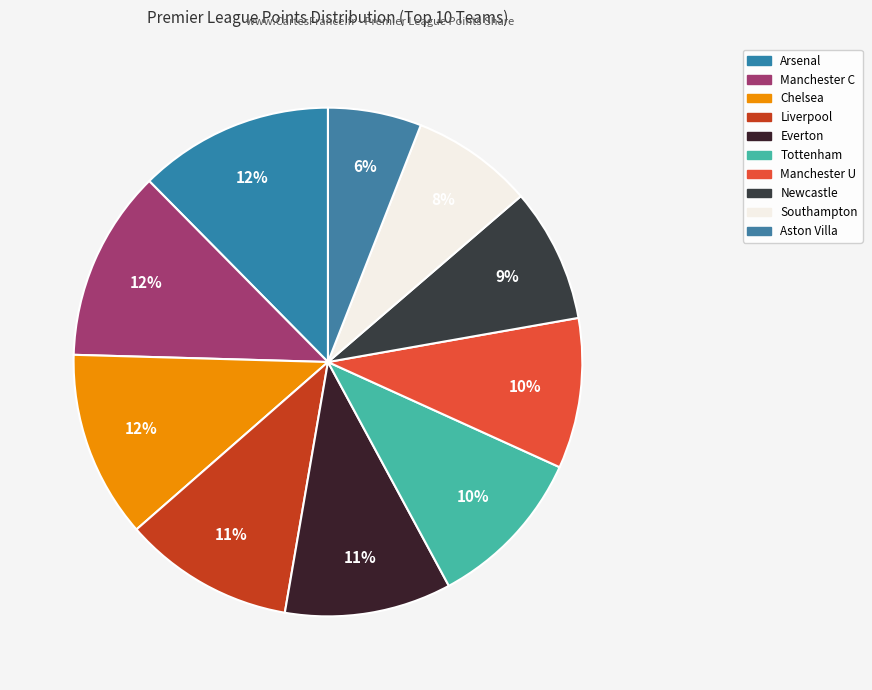

Does any single category account for the majority?

No